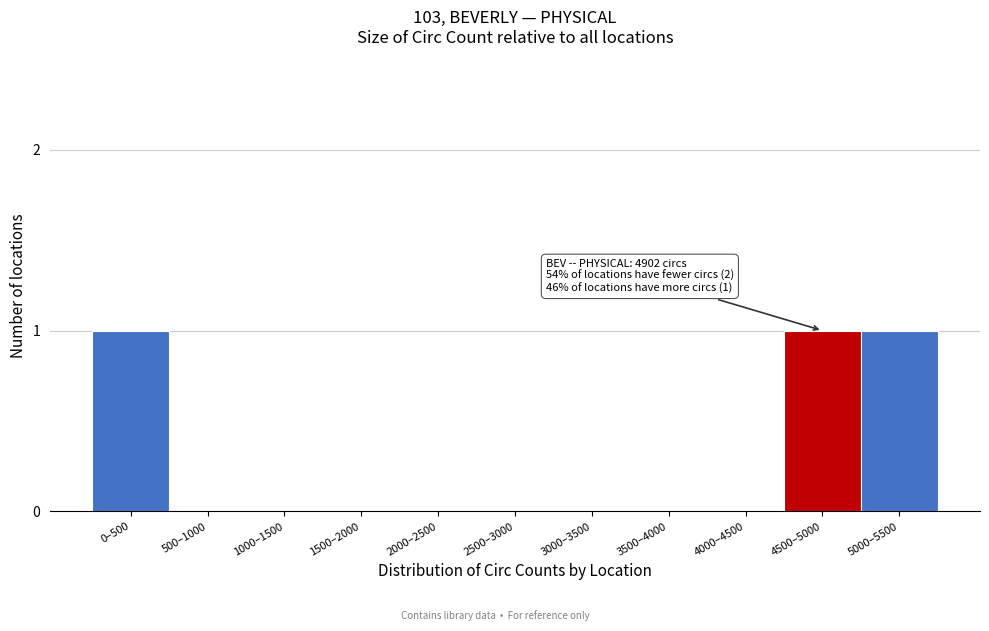

Reading left to right, transcribe all the data shown in this chart.

0–500=1	500–1000=0	1000–1500=0	1500–2000=0	2000–2500=0	2500–3000=0	3000–3500=0	3500–4000=0	4000–4500=0	4500–5000=1	5000–5500=1